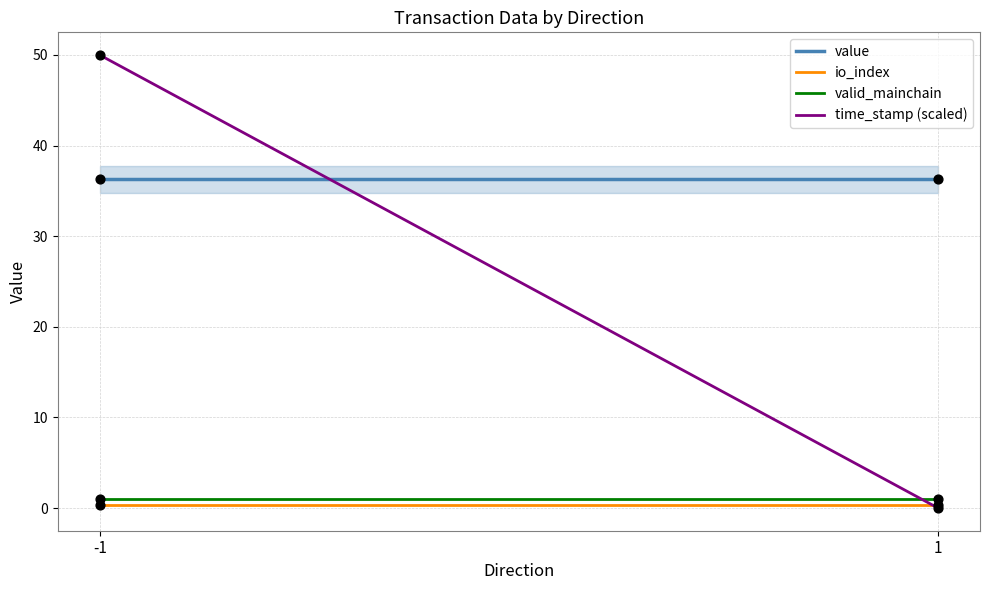

Which series has the largest total across all categories?

value